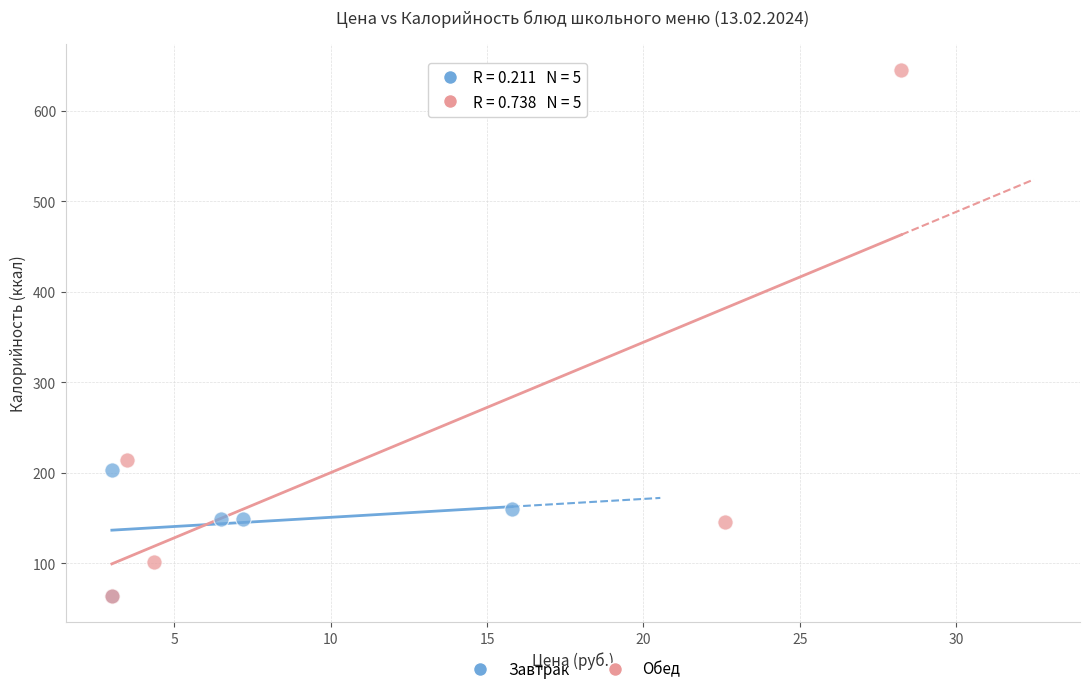

Which series has the largest Y range (max minus min)?

Обед